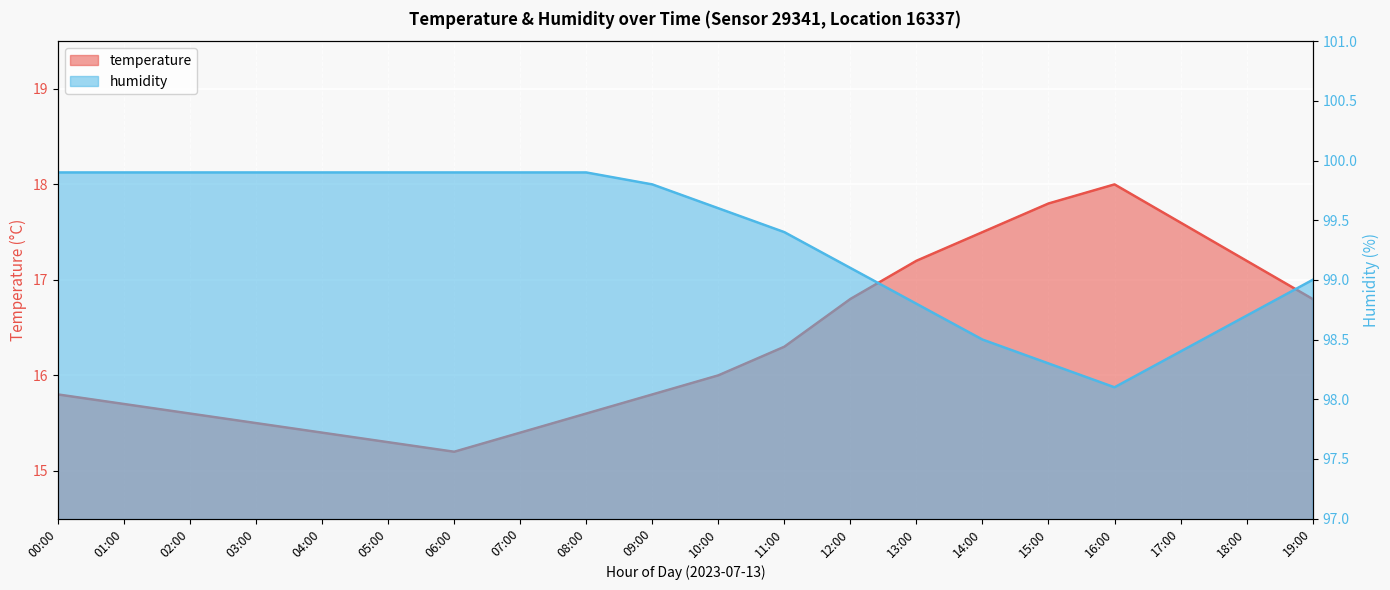

How many categories are shown in the chart?

20